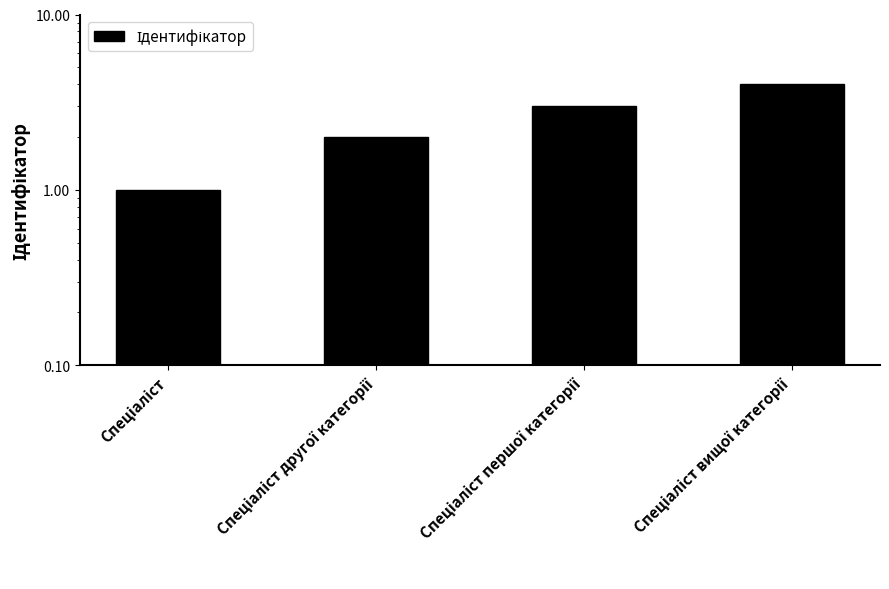

What is the sum of all values?

10